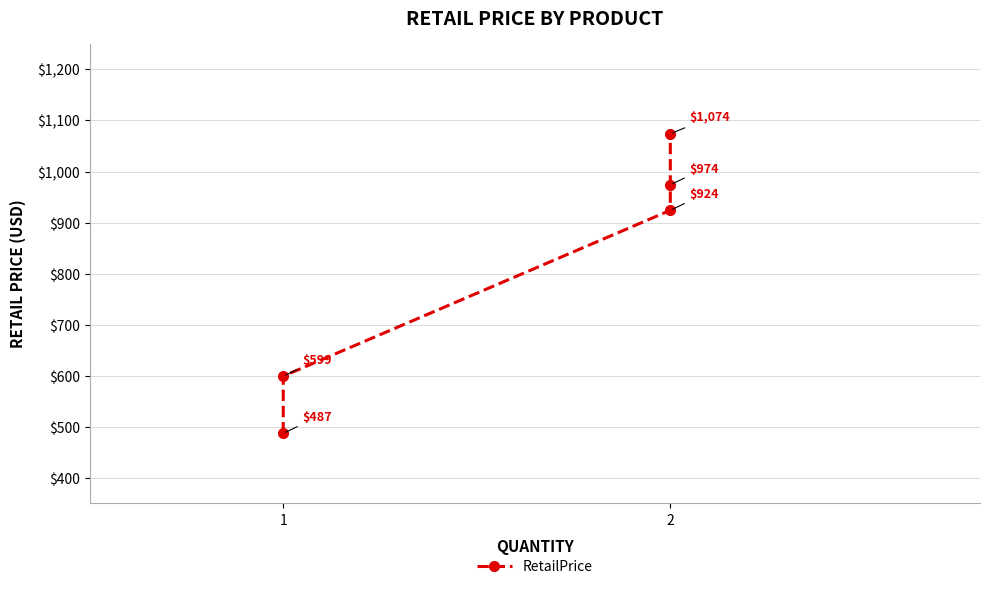

What is the change in value from 1 to 2?

+325